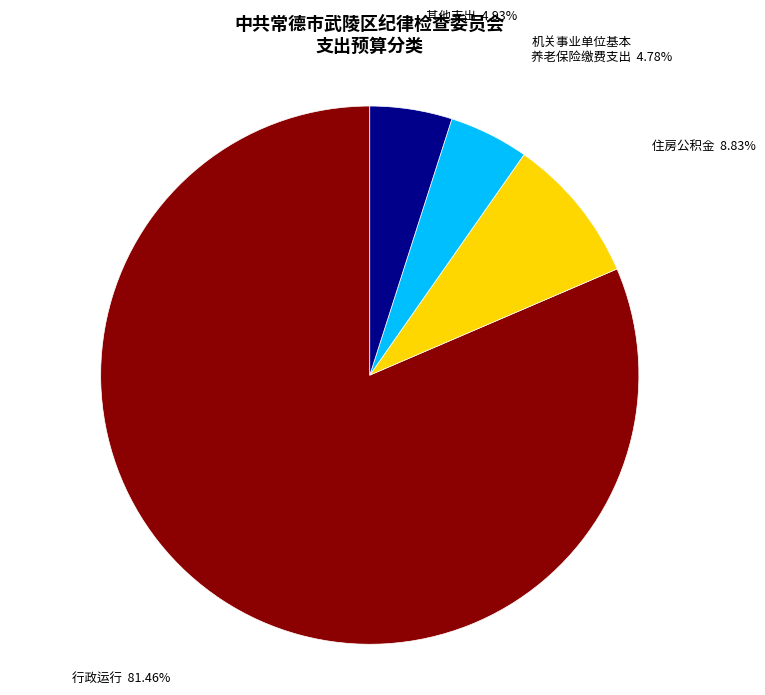

How many slices are in this pie chart?

4